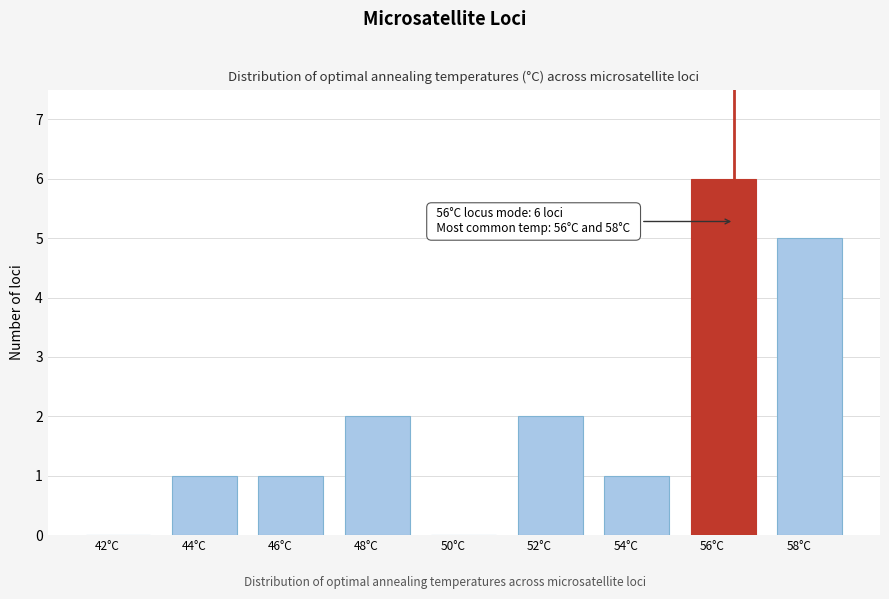

Reading left to right, extract all data points from this chart.

42°C=0	44°C=1	46°C=1	48°C=2	50°C=0	52°C=2	54°C=1	56°C=6	58°C=5